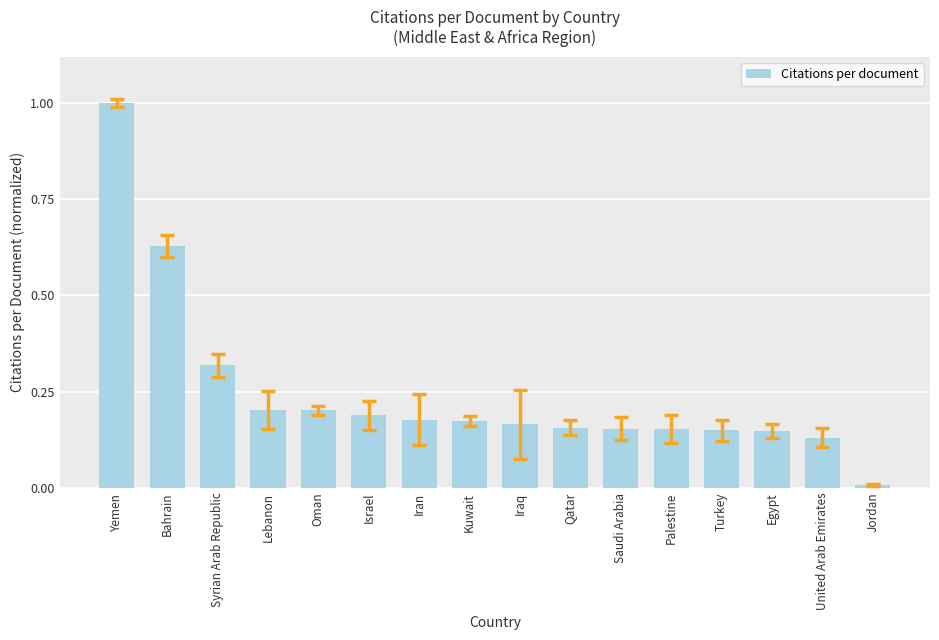

What is the label of the 15th bar from the left?

United Arab Emirates